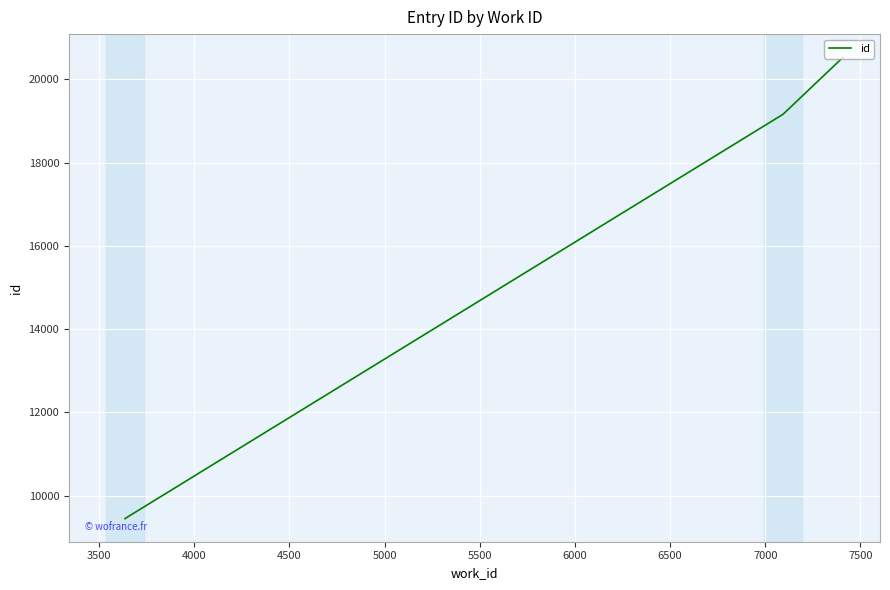

True or false: there are more than 0 points higher than both neighbors.

False